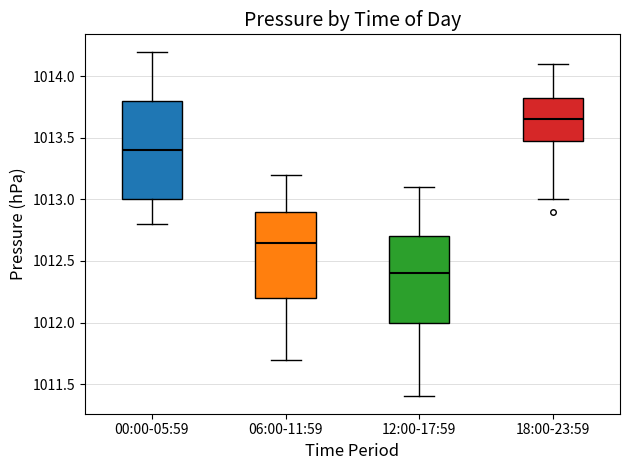

Which box's median line is the lowest?

12:00-17:59